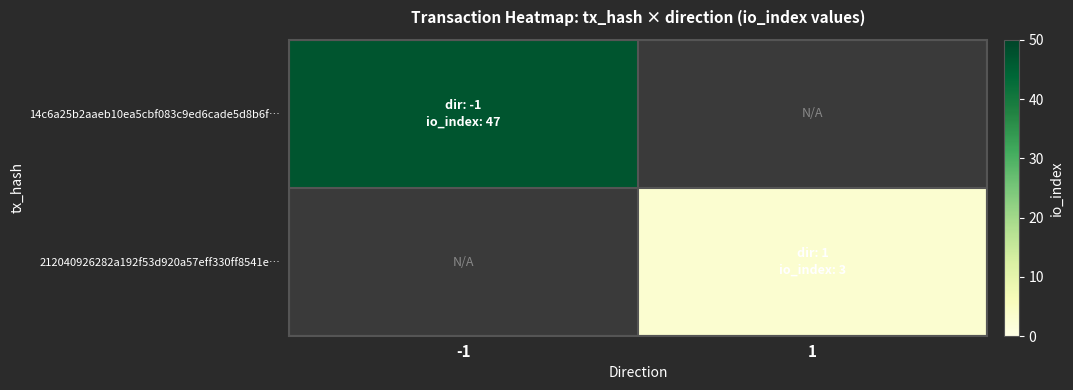

Rank the series by their maximum value, from highest to lowest.

14c6a25b2aaeb10ea5cbf083c9ed6cade5d8b6f…, 212040926282a192f53d920a57eff330ff8541e…